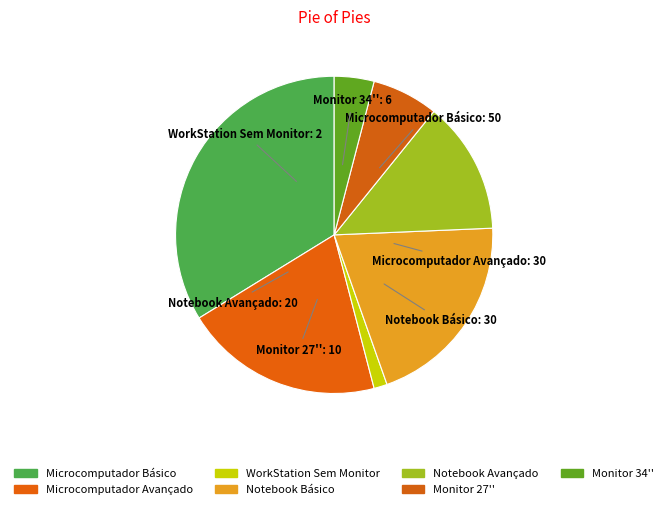

Count the number of slices in the pie.

7